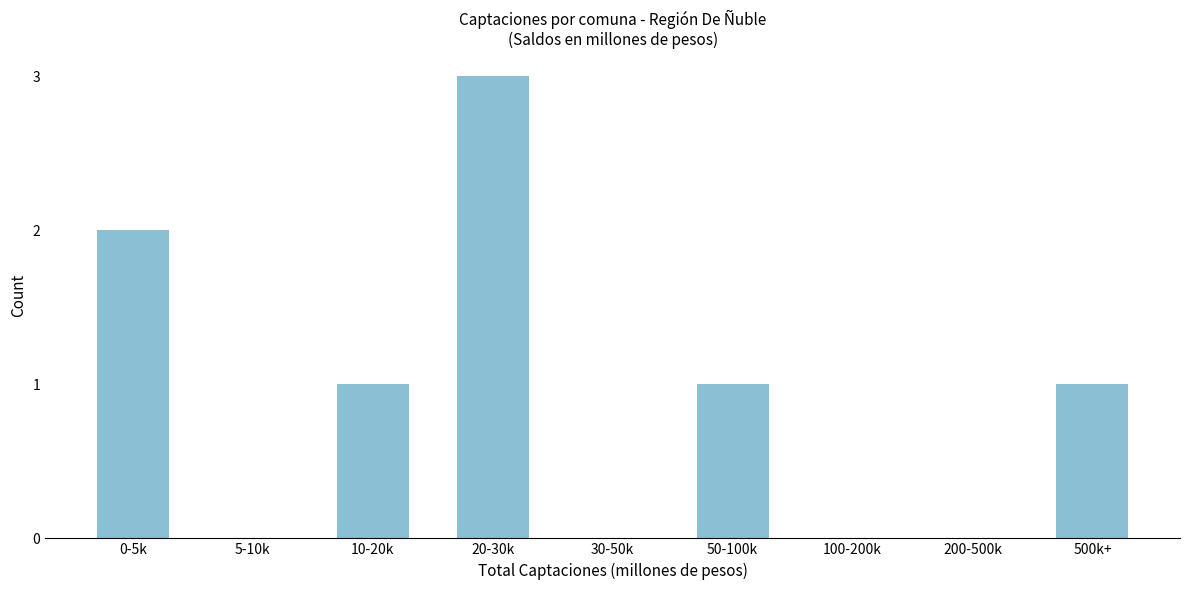

Reading left to right, list all the values displayed in this chart.

0-5k=2	5-10k=0	10-20k=1	20-30k=3	30-50k=0	50-100k=1	100-200k=0	200-500k=0	500k+=1